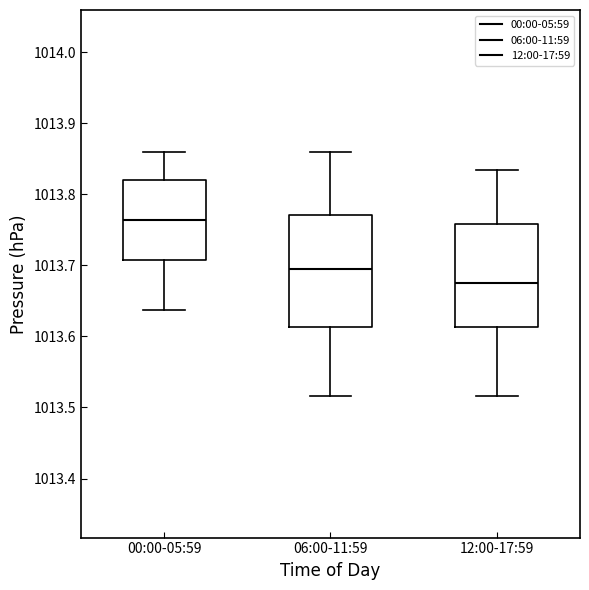

Which box's median line is the highest?

00:00-05:59